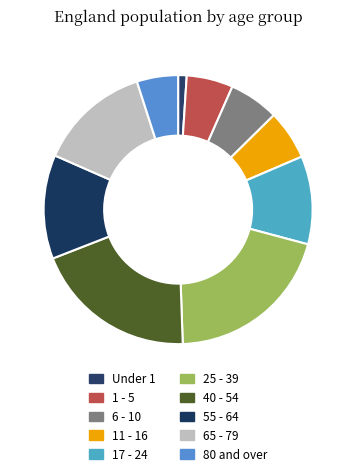

Count the number of slices in the pie.

10